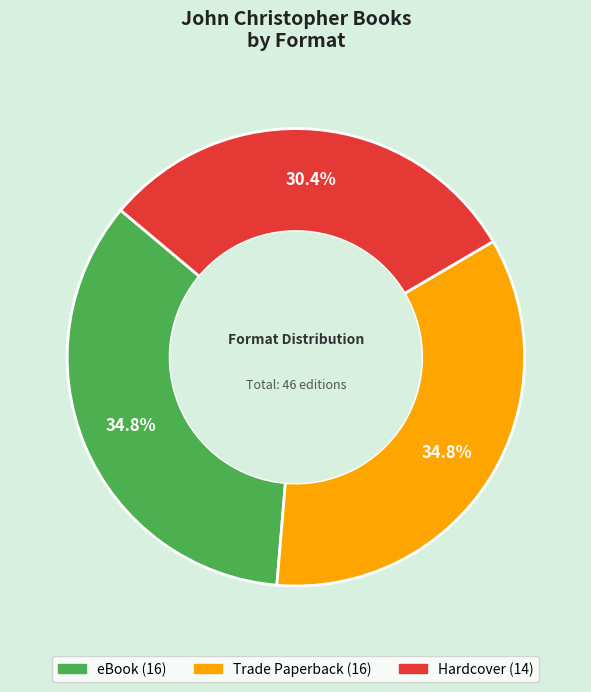

Does eBook represent more than half of the total?

No